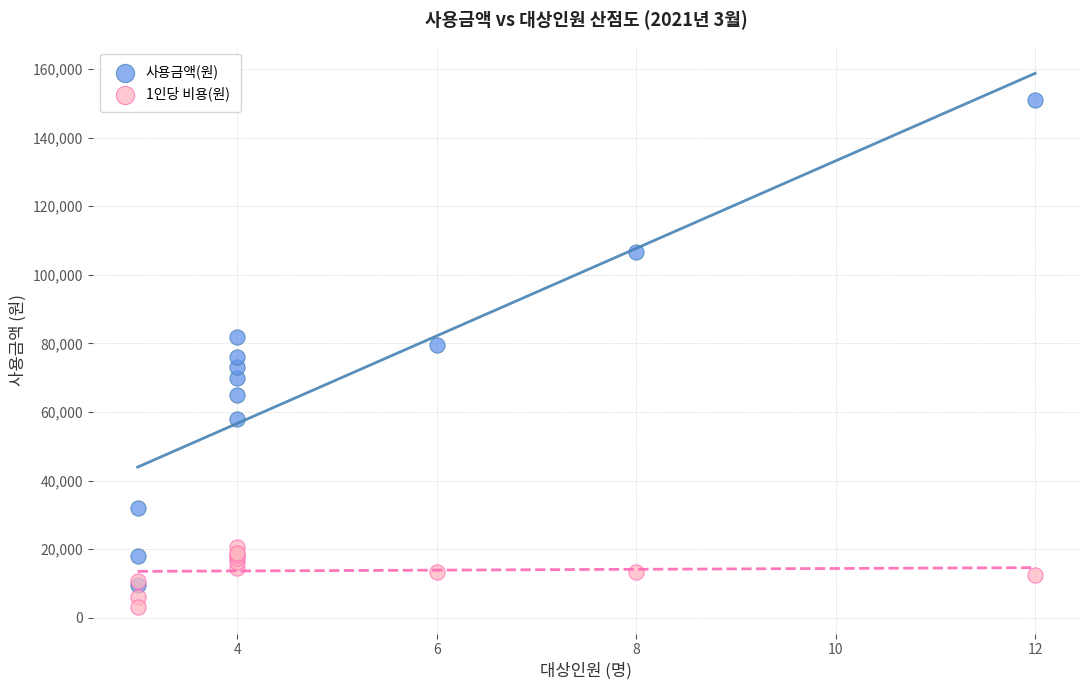

Which series contains the highest Y value?

사용금액(원)